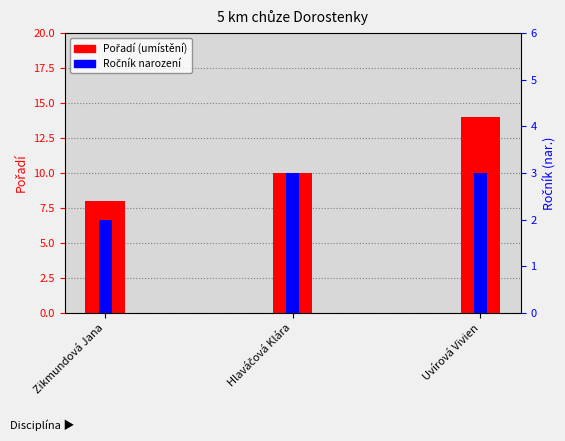

Does the chart contain any negative values?

No